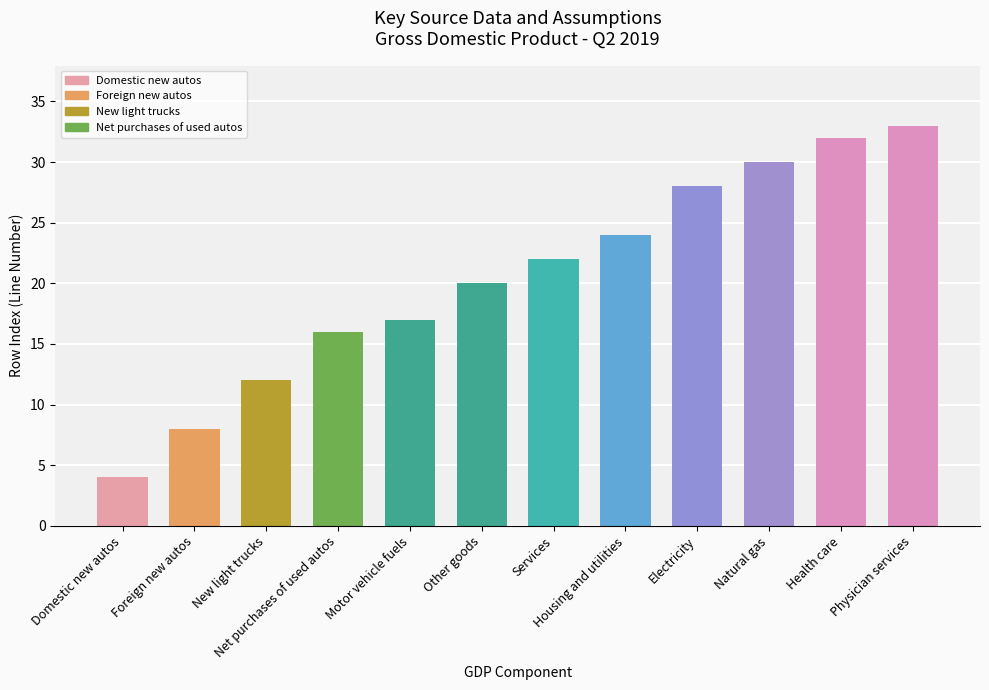

What is the value of the 5th bar from the left?

17